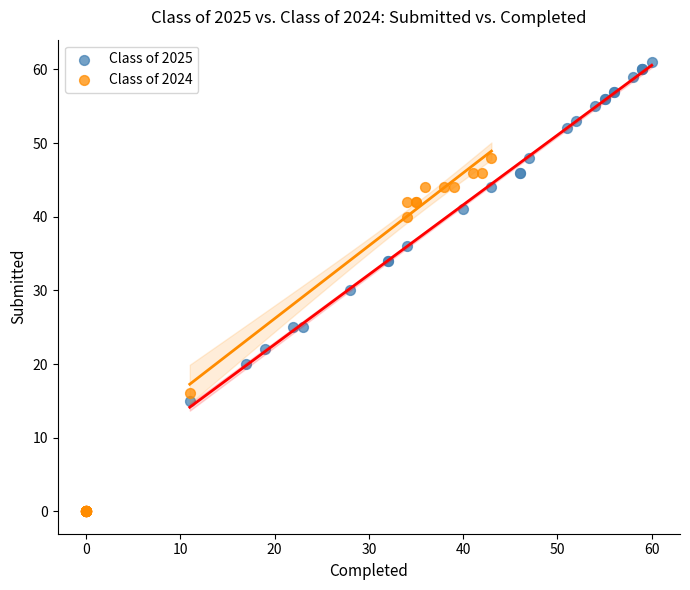

What are all the series names shown in the legend?

Class of 2025, Class of 2024